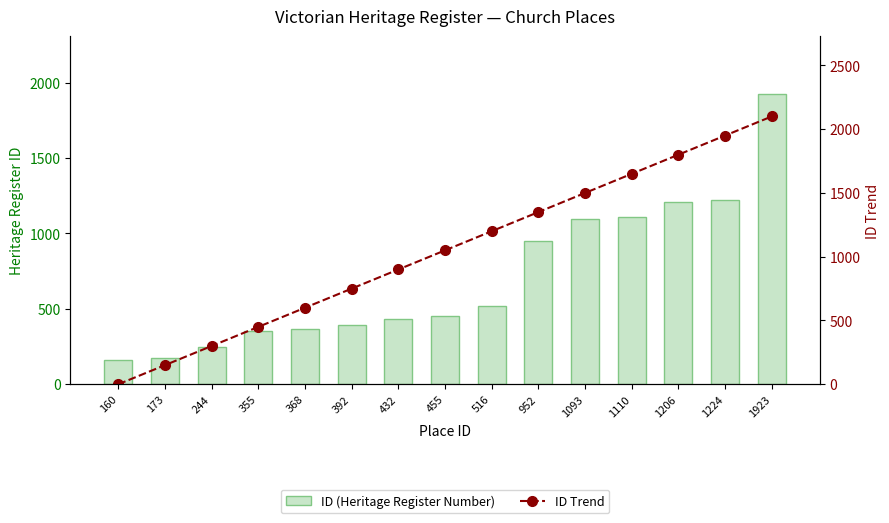

How many data points in ID Trend are above 1050?

7